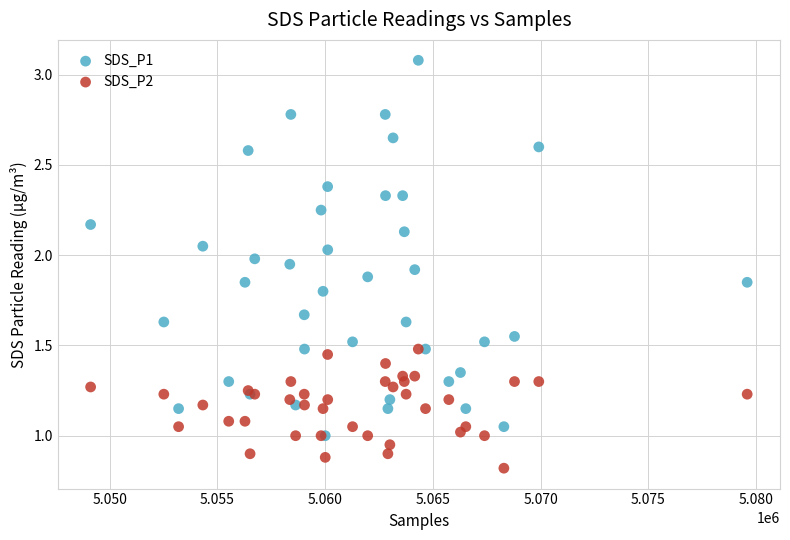

Which series reaches the maximum Y coordinate?

SDS_P1